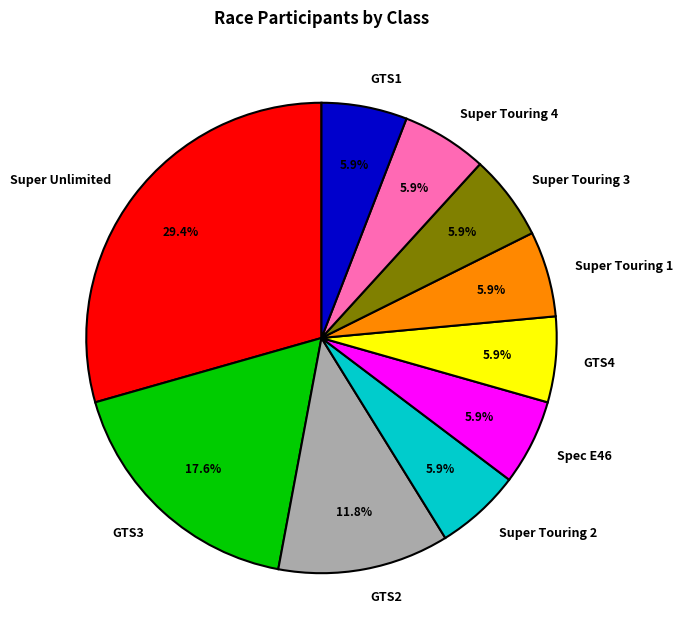

Count the number of slices in the pie.

10